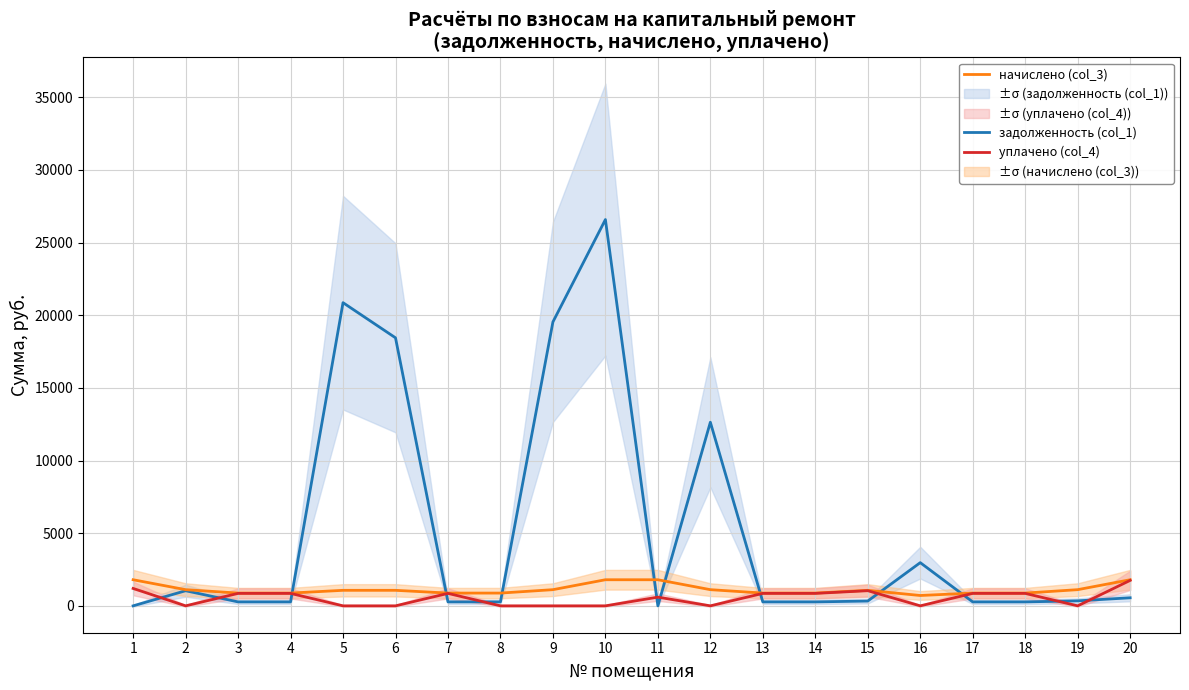

Is this an area chart (filled region under the line)?

No